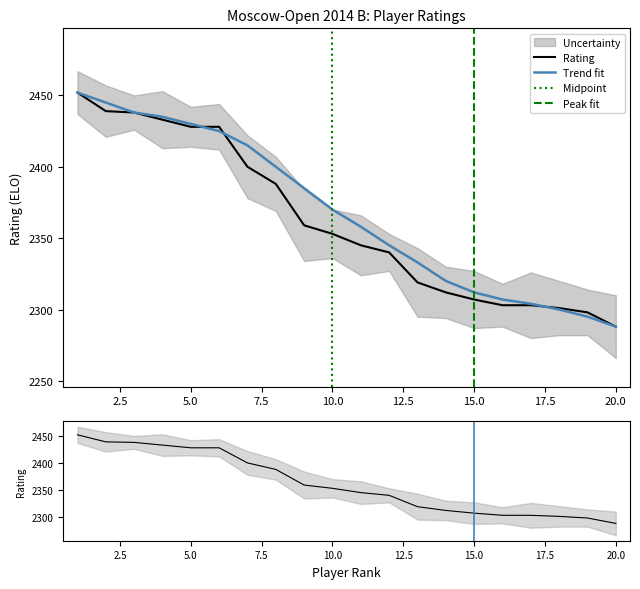

What is the value of the 1st point from the left?

2452